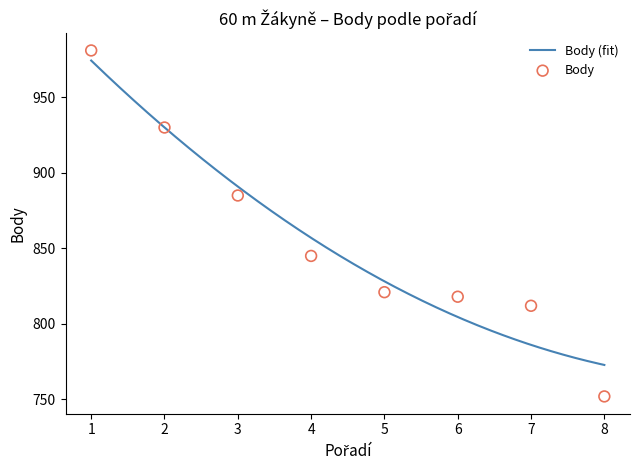

Approximately how many times larger is the value at 1 compared to 7?

1.2